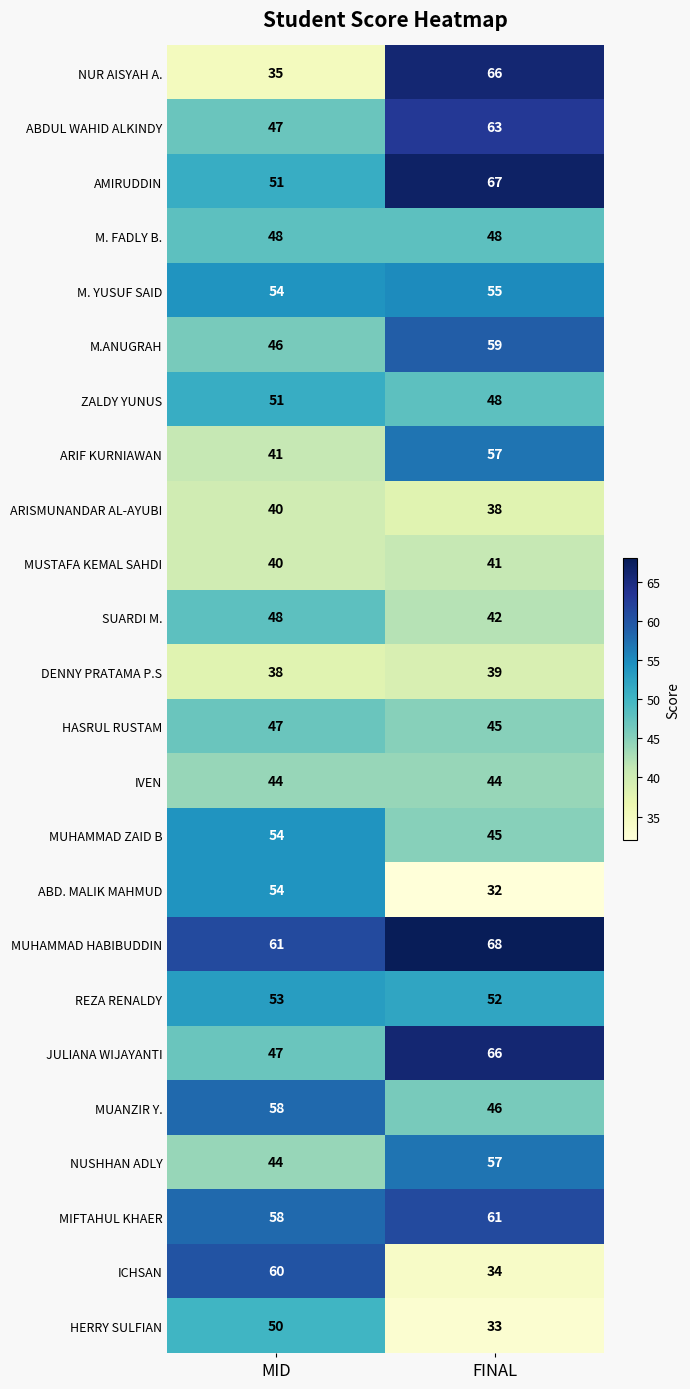

Count the number of categories in the chart.

2